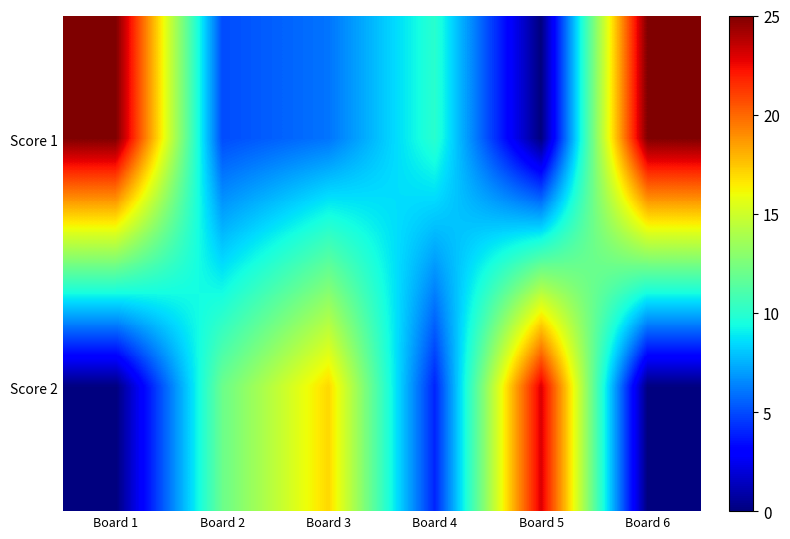

Reading left to right, list all the values displayed in this chart.

Score 1: Board 1=25	Board 2=5	Board 3=6	Board 4=10	Board 5=0	Board 6=25
Score 2: Board 1=0	Board 2=12	Board 3=17	Board 4=4	Board 5=23	Board 6=0